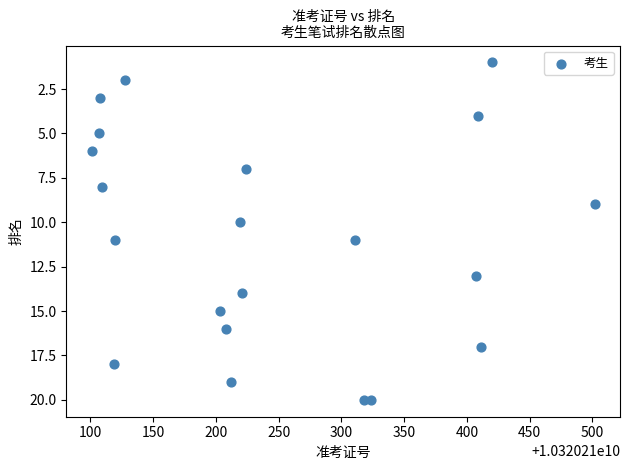

What is the range of Y values (max minus min)?

19